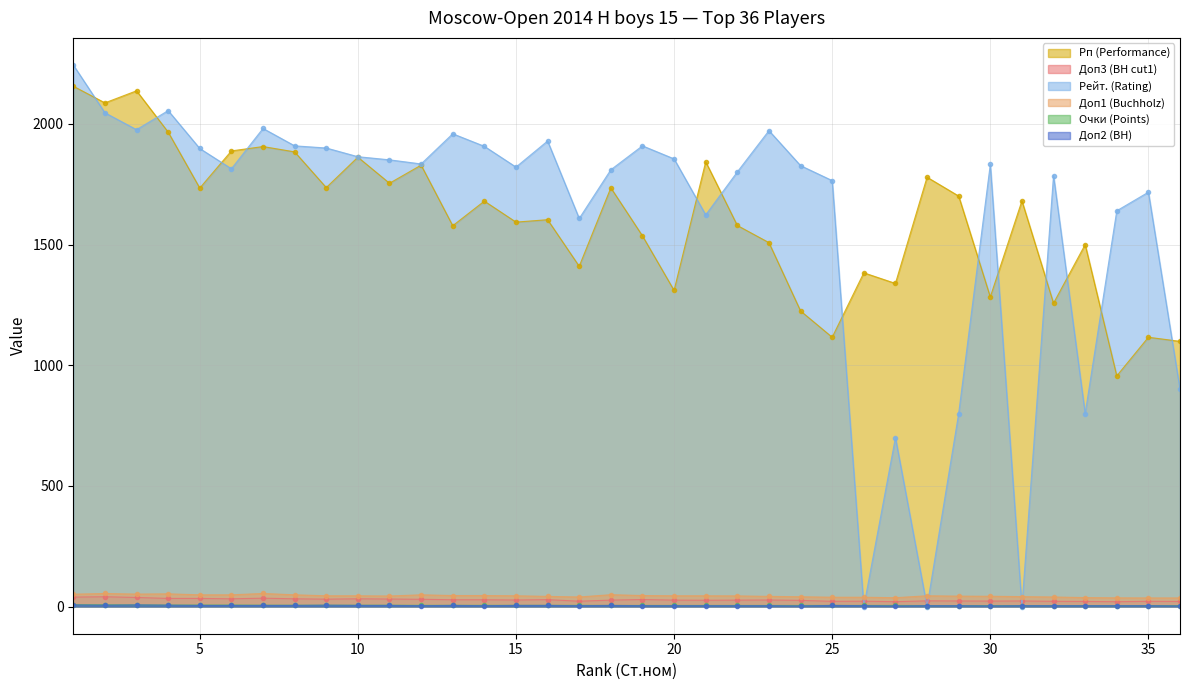

Reading left to right, what are all the values shown in this chart?

Рп (Performance): 2156.0	2087.0	2137.0	1966.0	1734.0	1888.0	1906.0	1884.0	1736.0	1862.0	1754.0	1829.0	1578.0	1680.0	1593.0	1603.0	1410.0	1735.0	1536.0	1310.0	1843.0	1579.0	1508.0	1225.0	1116.0	1383.0	1339.0	1779.0	1701.0	1283.0	1681.0	1257.0	1500.0	956.0	1116.0	1099.0
Доп3 (BH cut1): 39.5	41.0	38.0	34.0	34.0	32.5	35.0	32.5	31.0	32.5	31.5	30.5	28.5	28.5	27.5	29.0	22.5	27.0	29.5	27.0	26.5	27.0	27.5	26.0	22.0	22.5	20.5	24.0	23.5	23.0	23.5	22.0	21.5	20.5	22.0	21.5
Рейт. (Rating): 2244.0	2046.0	1976.0	2055.0	1898.0	1814.0	1981.0	1909.0	1900.0	1864.0	1851.0	1834.0	1959.0	1907.0	1821.0	1929.0	1608.0	1810.0	1909.0	1855.0	1623.0	1801.0	1972.0	1827.0	1765.0	0.0	700.0	0.0	800.0	1832.0	0.0	1786.0	800.0	1640.0	1717.0	900.0
Доп1 (Buchholz): 51.5	54.5	52.0	53.0	49.0	49.0	54.5	49.0	45.0	45.0	44.0	49.0	46.0	46.0	45.0	42.5	40.0	49.5	46.0	45.0	45.0	44.5	42.5	41.0	39.0	39.0	37.0	45.0	43.5	43.0	41.5	40.0	37.5	36.5	36.0	36.0
Очки (Points): 8.0	7.5	7.0	6.5	6.5	6.5	6.0	6.0	6.0	6.0	6.0	5.5	5.5	5.5	5.5	5.5	5.5	5.0	5.0	5.0	5.0	5.0	5.0	5.0	5.0	5.0	5.0	4.5	4.5	4.5	4.5	4.5	4.5	4.5	4.5	4.5
Доп2 (BH): 7.0	6.0	7.0	6.0	5.0	5.0	5.0	5.0	6.0	5.0	5.0	4.0	5.0	4.0	5.0	5.0	4.0	5.0	4.0	4.0	4.0	4.0	4.0	3.0	5.0	4.0	3.0	4.0	4.0	3.0	4.0	4.0	4.0	4.0	4.0	3.0